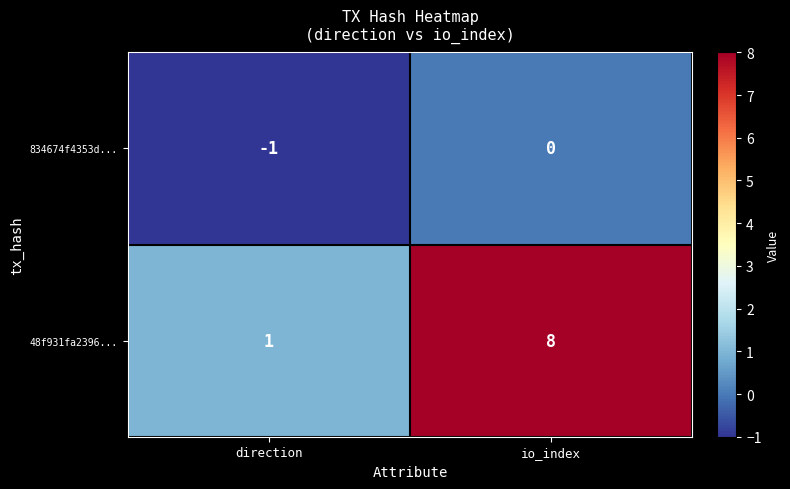

Which label corresponds to the largest value in the chart?

io_index